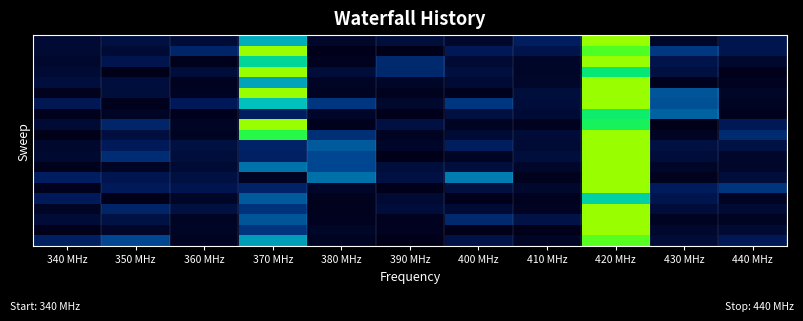

What is the total value across all series at 390 MHz?

1.2